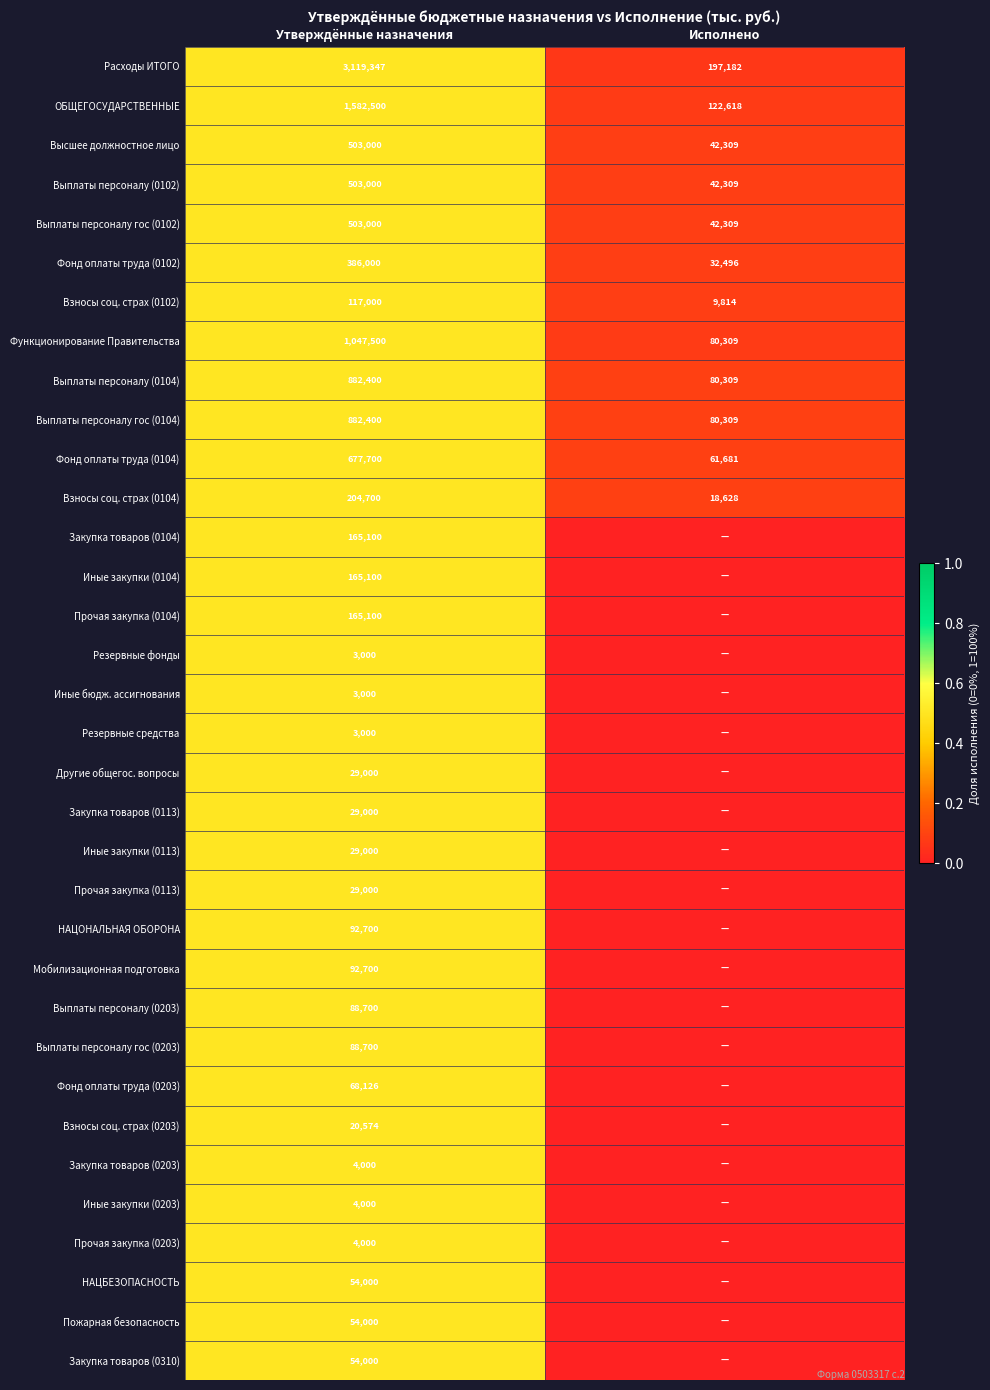

What is the sum of the Расходы ИТОГО values at Утверждённые назначения and Исполнено?

3316529